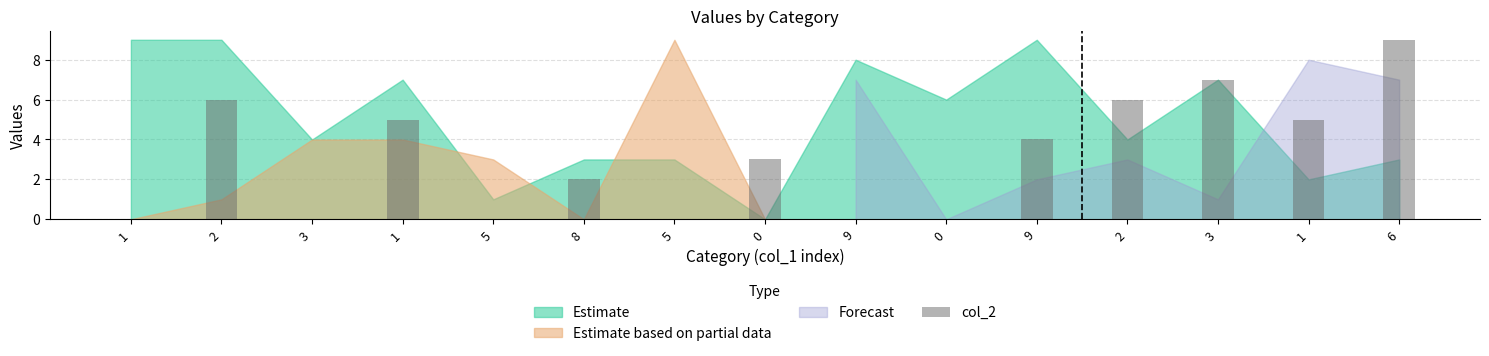

What is the label of the 14th bar from the left?

1